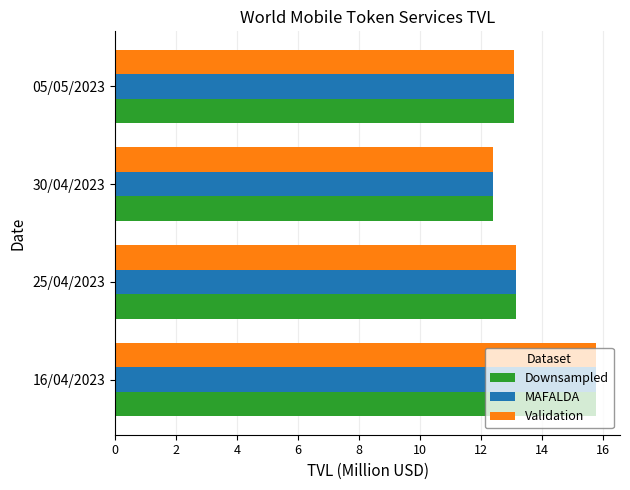

At which category does the chart reach its peak across all series?

16/04/2023